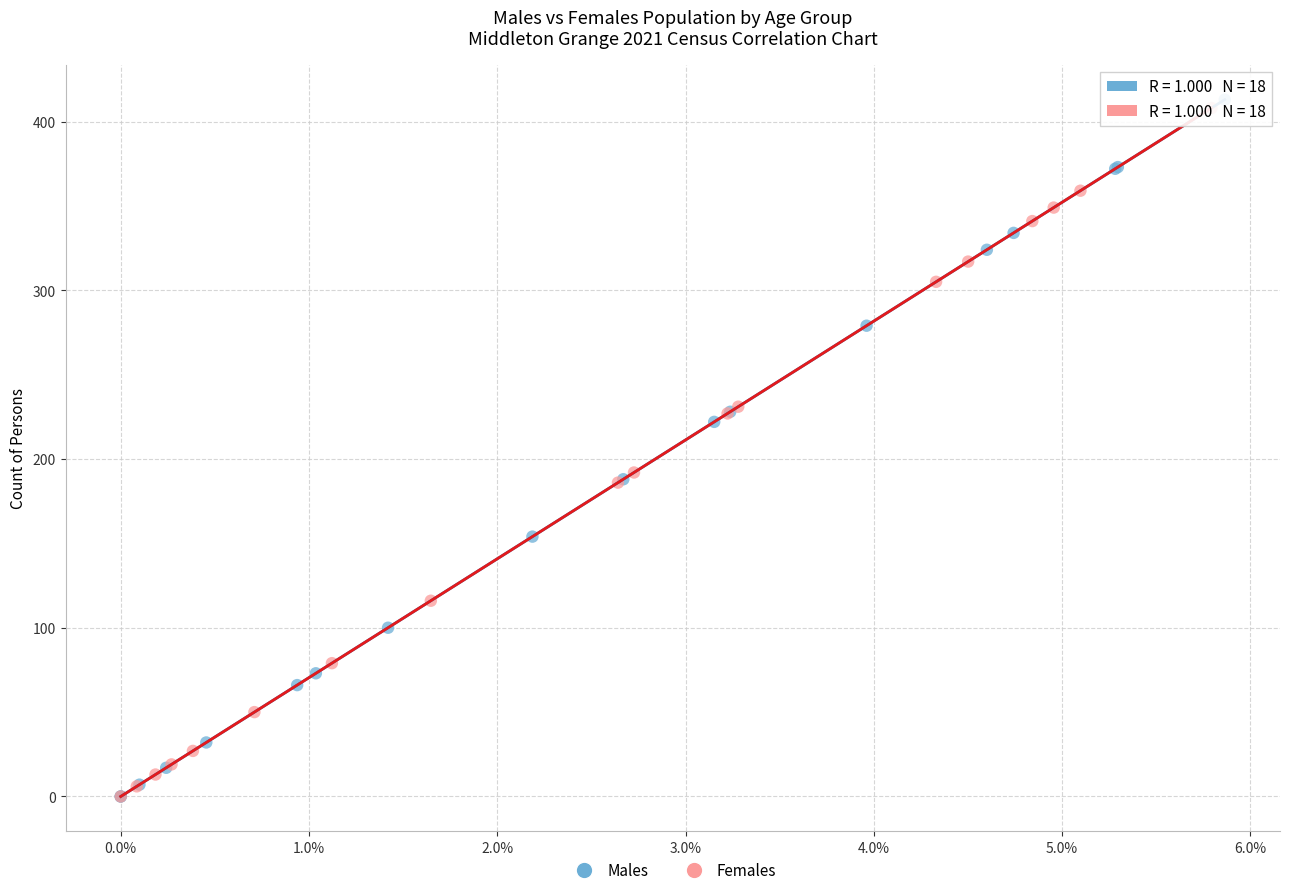

What are all the series names shown in the legend?

Males, Females